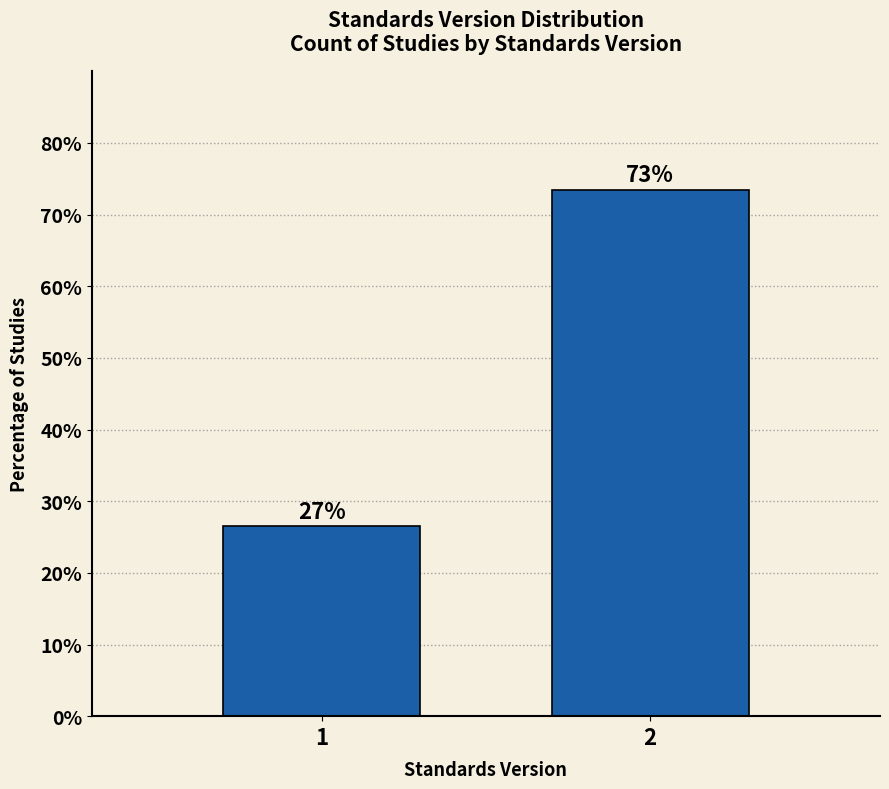

Does the chart contain any negative values?

No